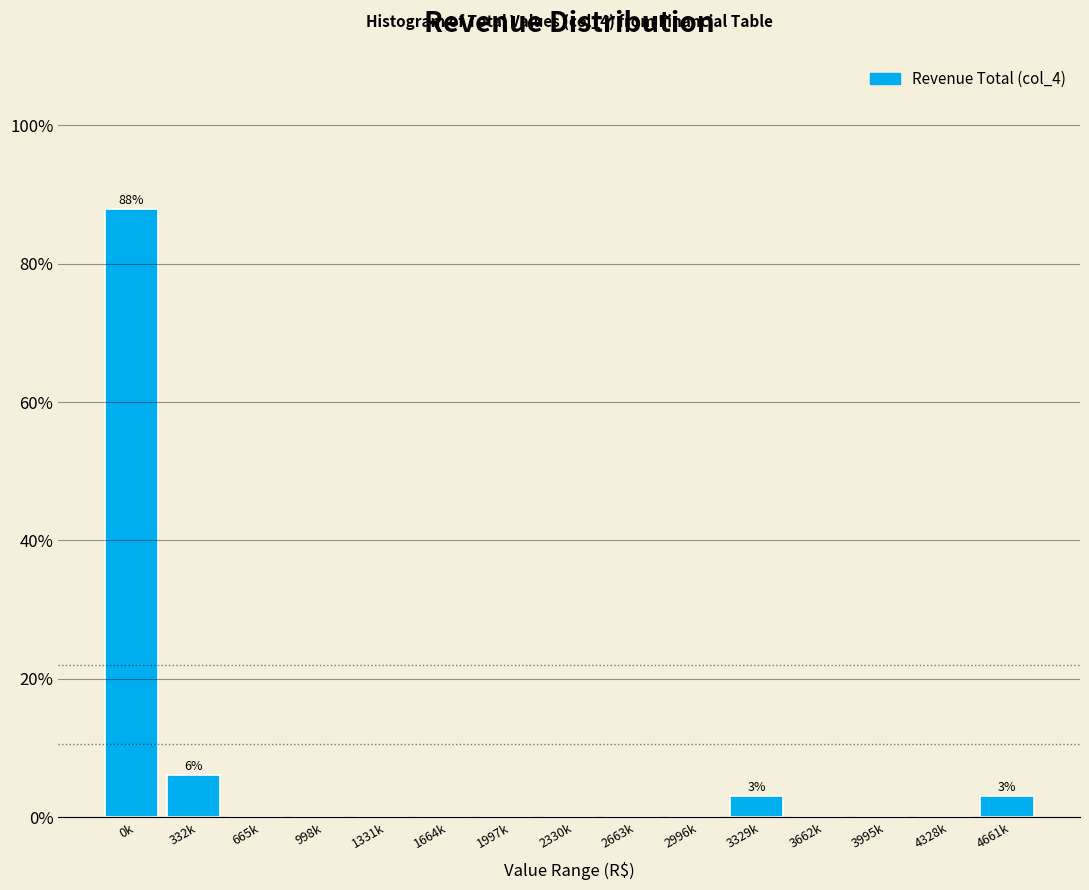

Reading left to right, extract all data points from this chart.

0k=87.9	332k=6.1	665k=0.0	998k=0.0	1331k=0.0	1664k=0.0	1997k=0.0	2330k=0.0	2663k=0.0	2996k=0.0	3329k=3.0	3662k=0.0	3995k=0.0	4328k=0.0	4661k=3.0